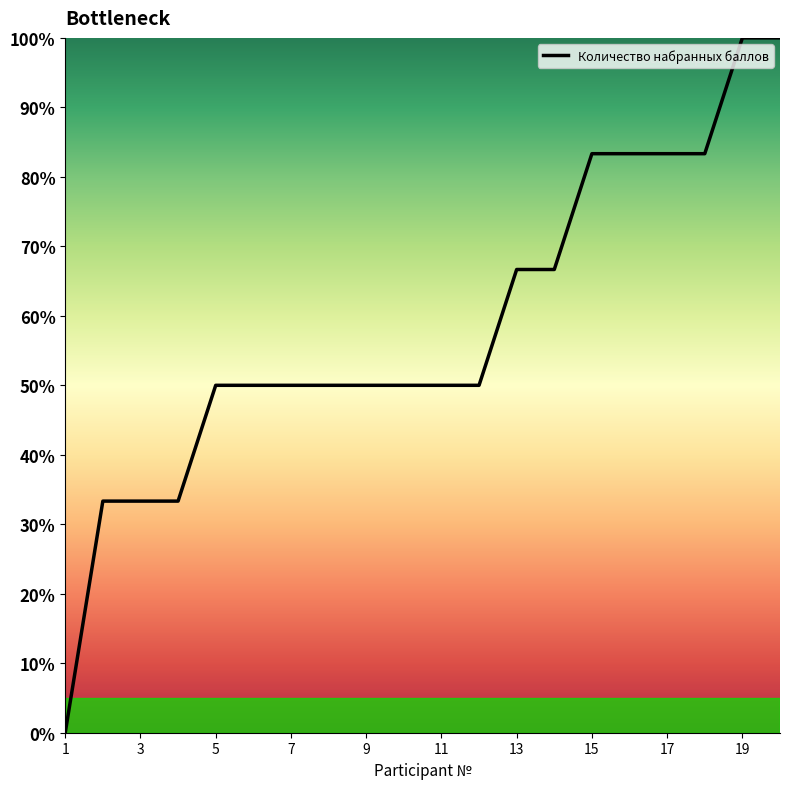

How many categories are shown in the chart?

20